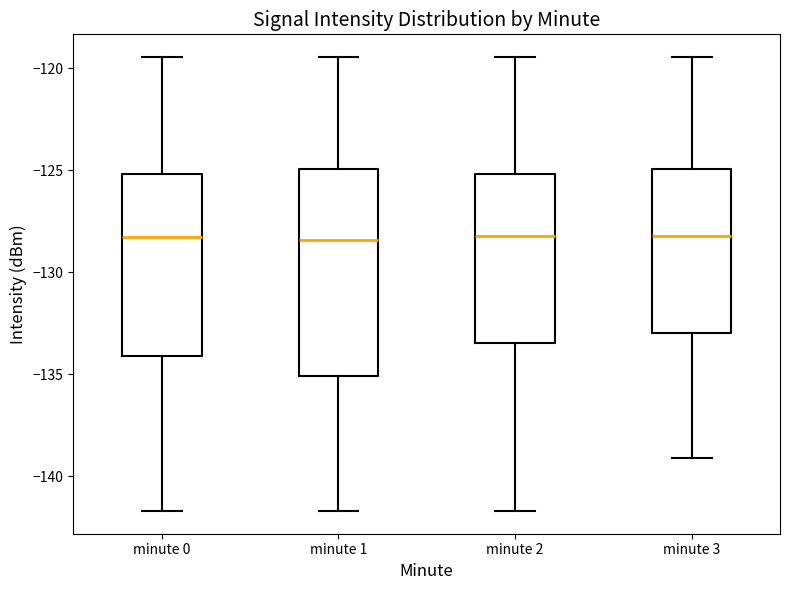

Where does the upper whisker of the box for minute 3 end on the y-axis? The values are not printed on the chart, so give them approximately, as read against the axis.

-119.5